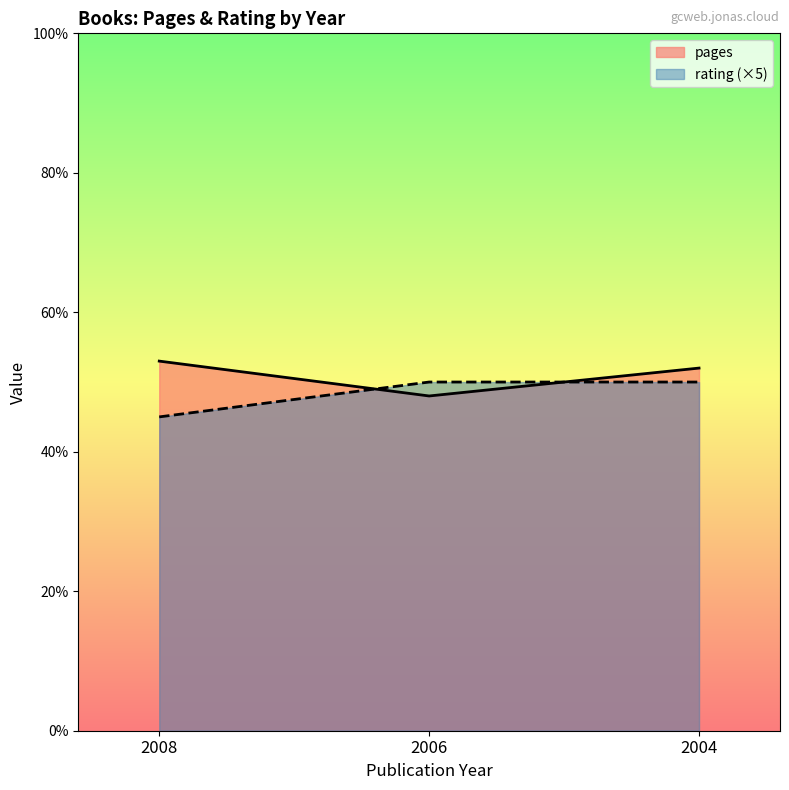

What is the average value of the rating series?

48